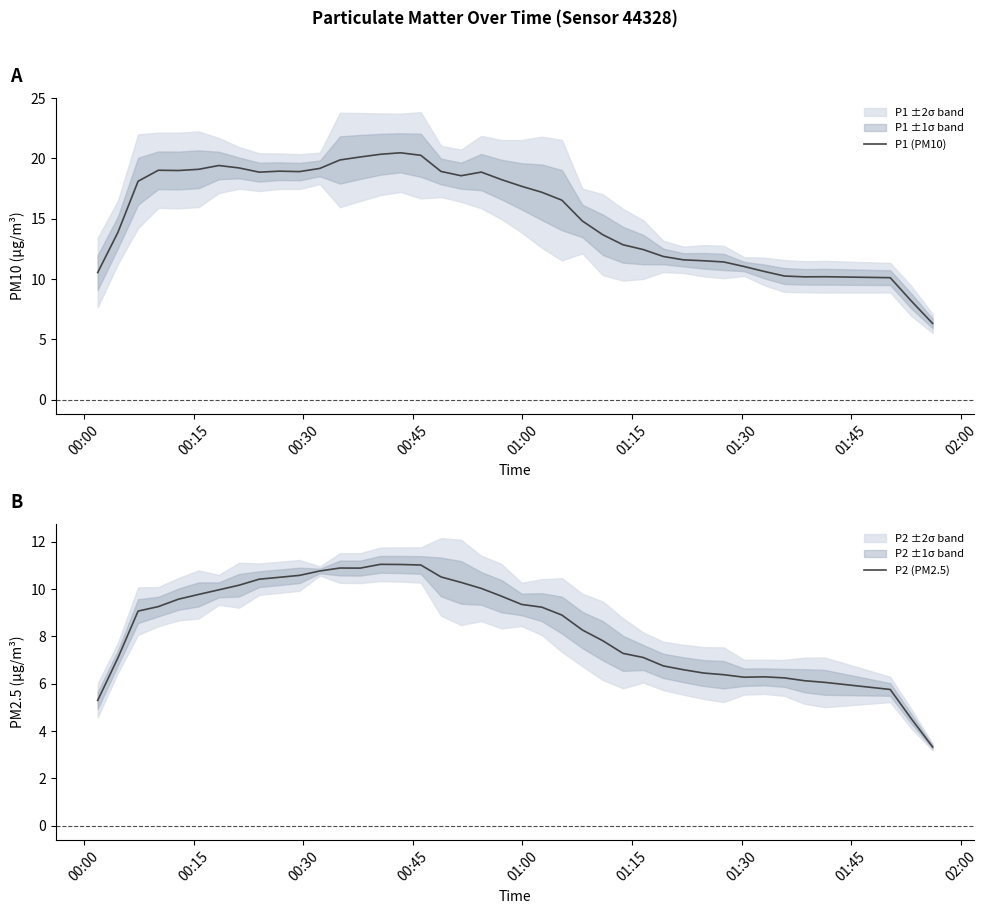

How many values in the P2 (PM2.5) series exceed 9?

21